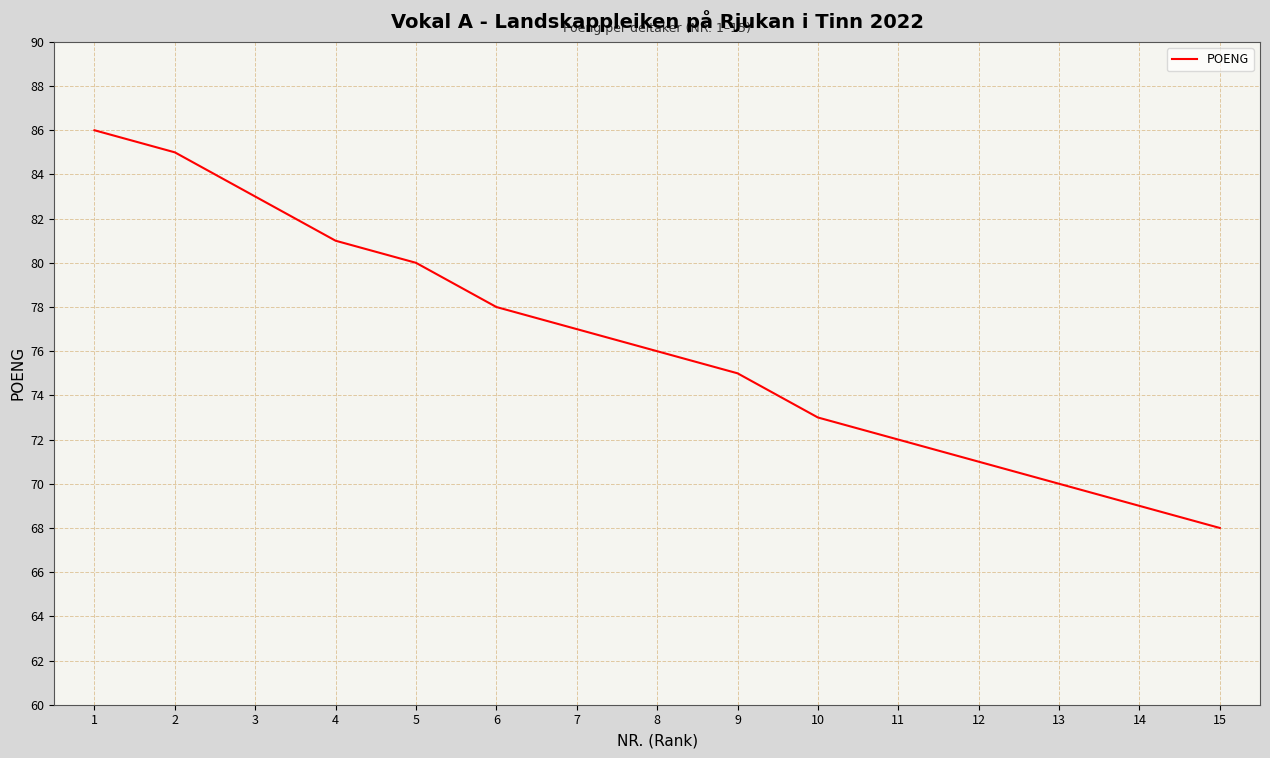

Rank the categories by value from lowest to highest.

15, 14, 13, 12, 11, 10, 9, 8, 7, 6, 5, 4, 3, 2, 1